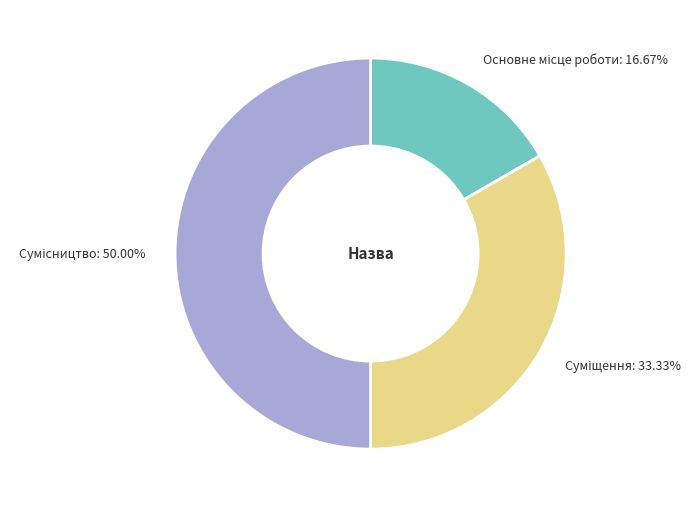

To the nearest percent, what is the average slice percentage?

33%